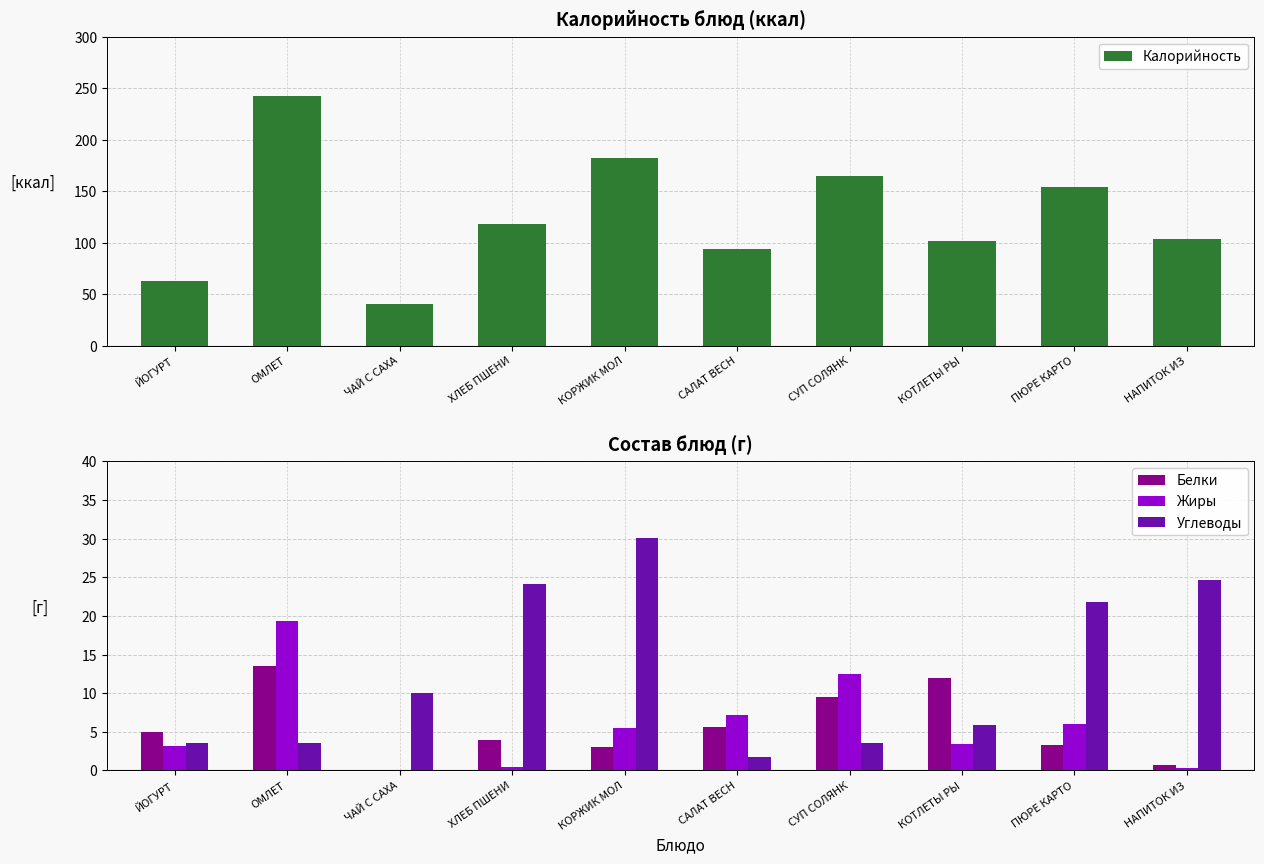

Count the number of categories in the chart.

10